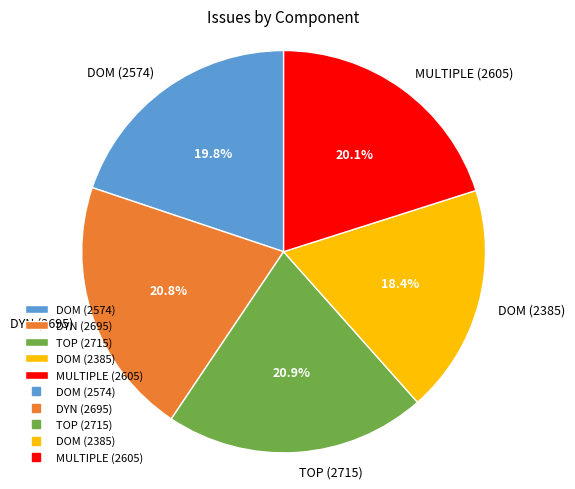

Is the sum of DYN (2695) and DOM (2574) greater than half?

No